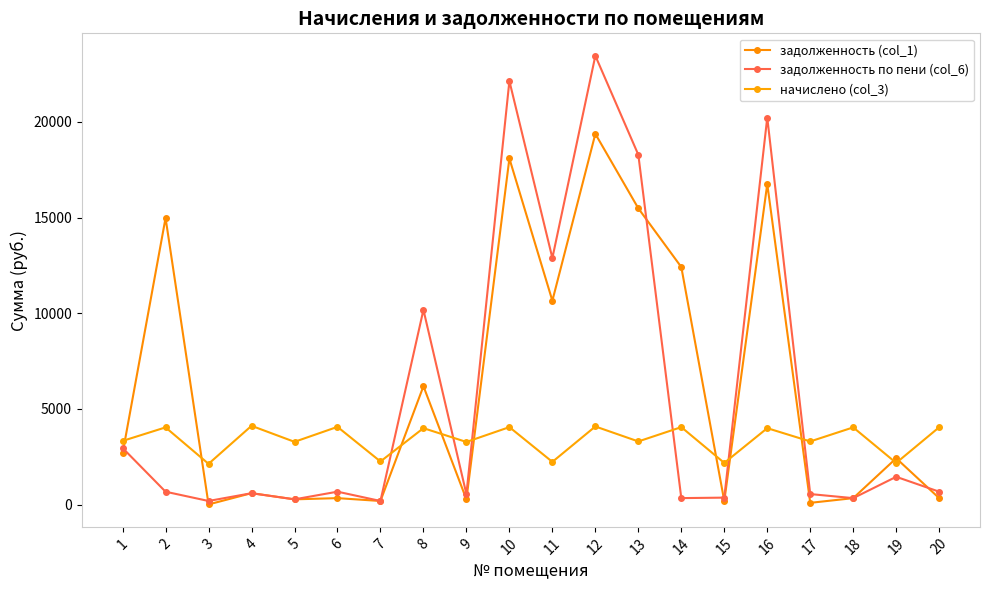

The value of начислено (col_3) at 14 is 6303.0. True or false?

False